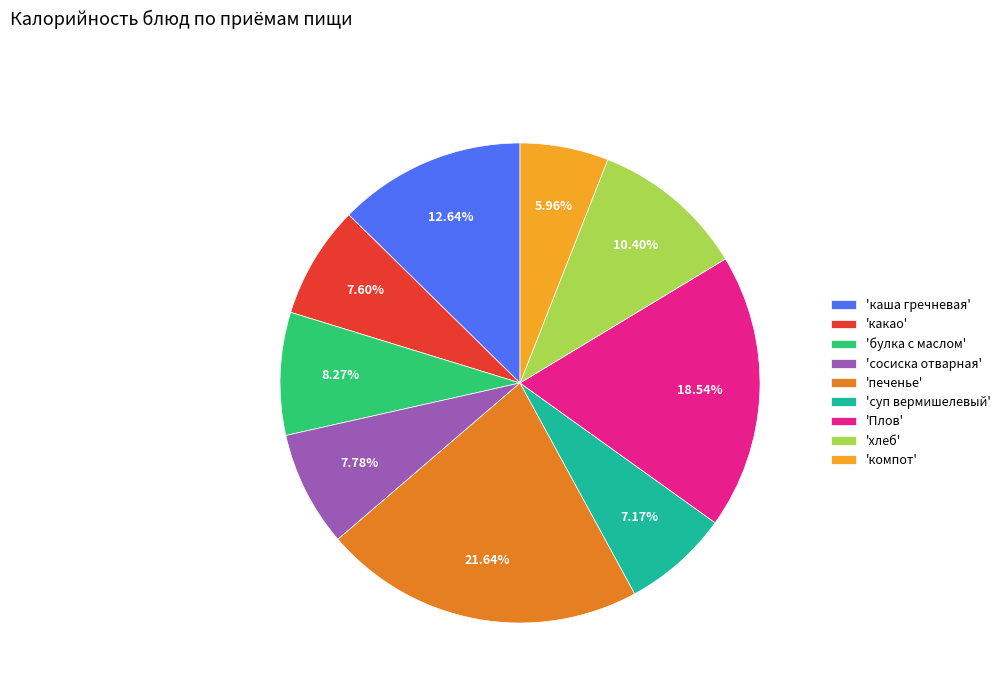

What is the largest slice in the pie chart?

'печенье'